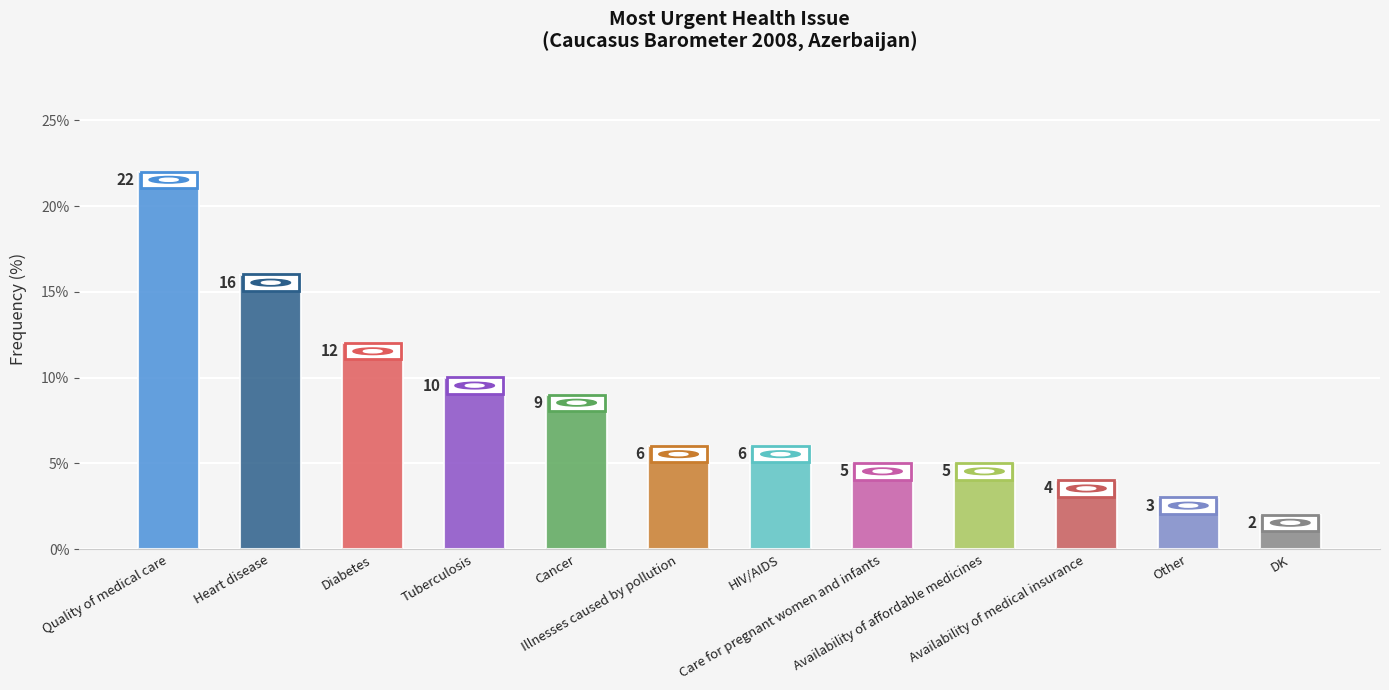

How many bars are there in total?

12